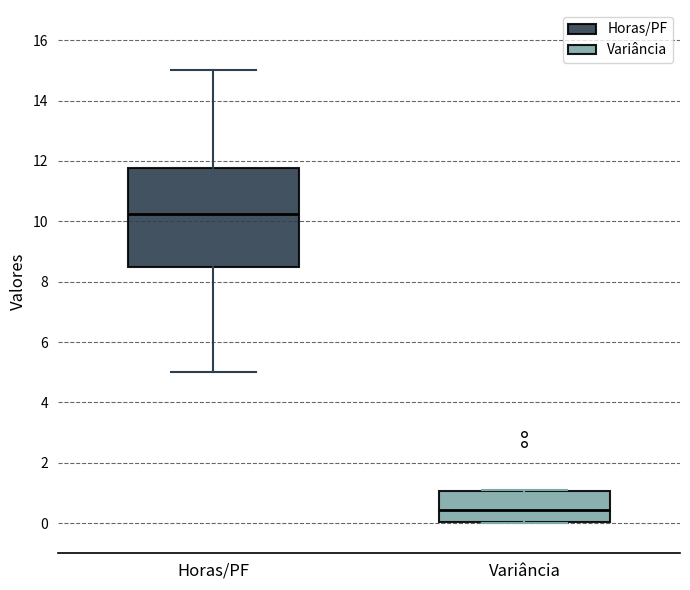

Reading left to right, read every box against the y-axis: the position of its median line, the range the box covers, and the ends of its whiskers. The values are not printed on the chart, so give them approximately, as read against the axis.

Horas/PF: median 10.2, box 8.6 to 11.8, whiskers 5.0 to 15.0
Variância: median 0.4, box 0.0 to 1.0, whiskers 0.0 to 1.2